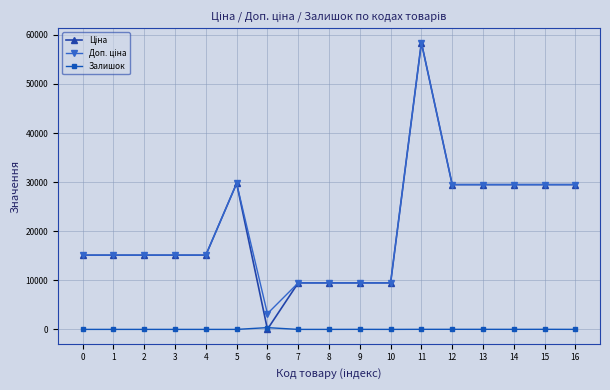

At which category is the sum across all series the highest?

11